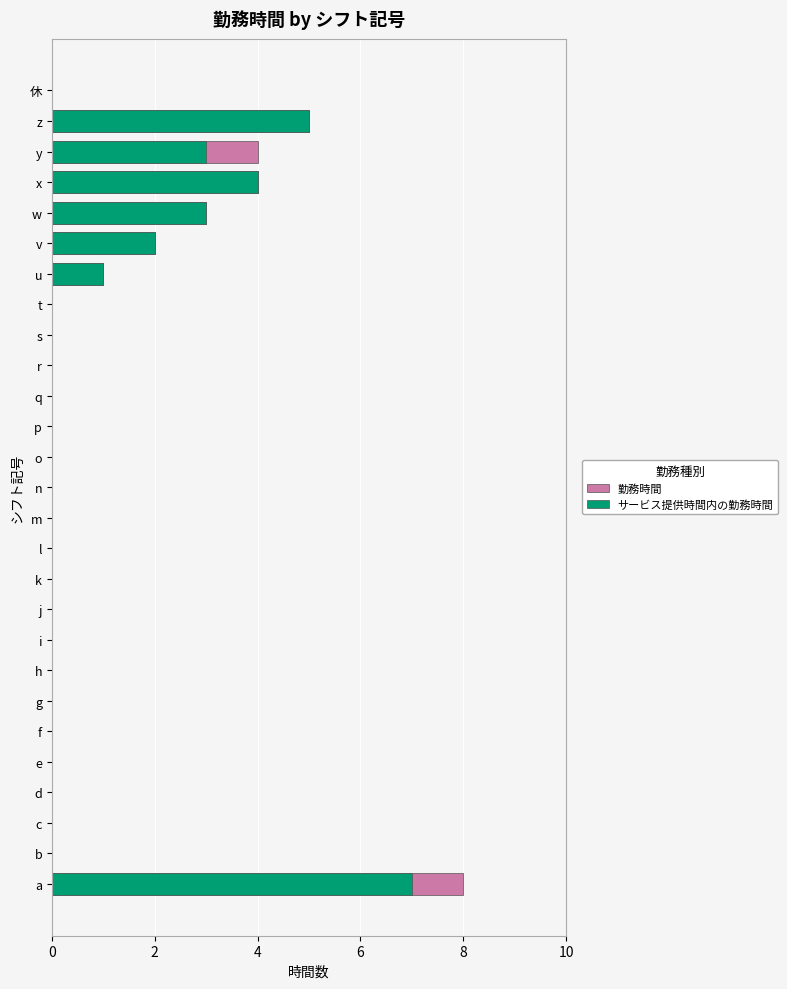

At l, list the series in order from largest to smallest.

勤務時間, サービス提供時間内の勤務時間